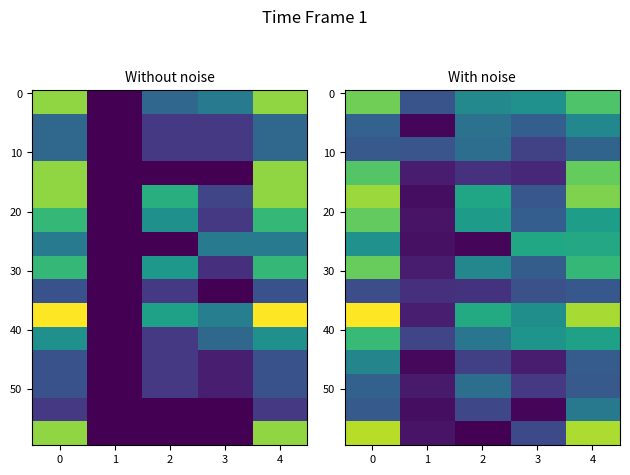

At how many categories does at least one series exceed 4?

2